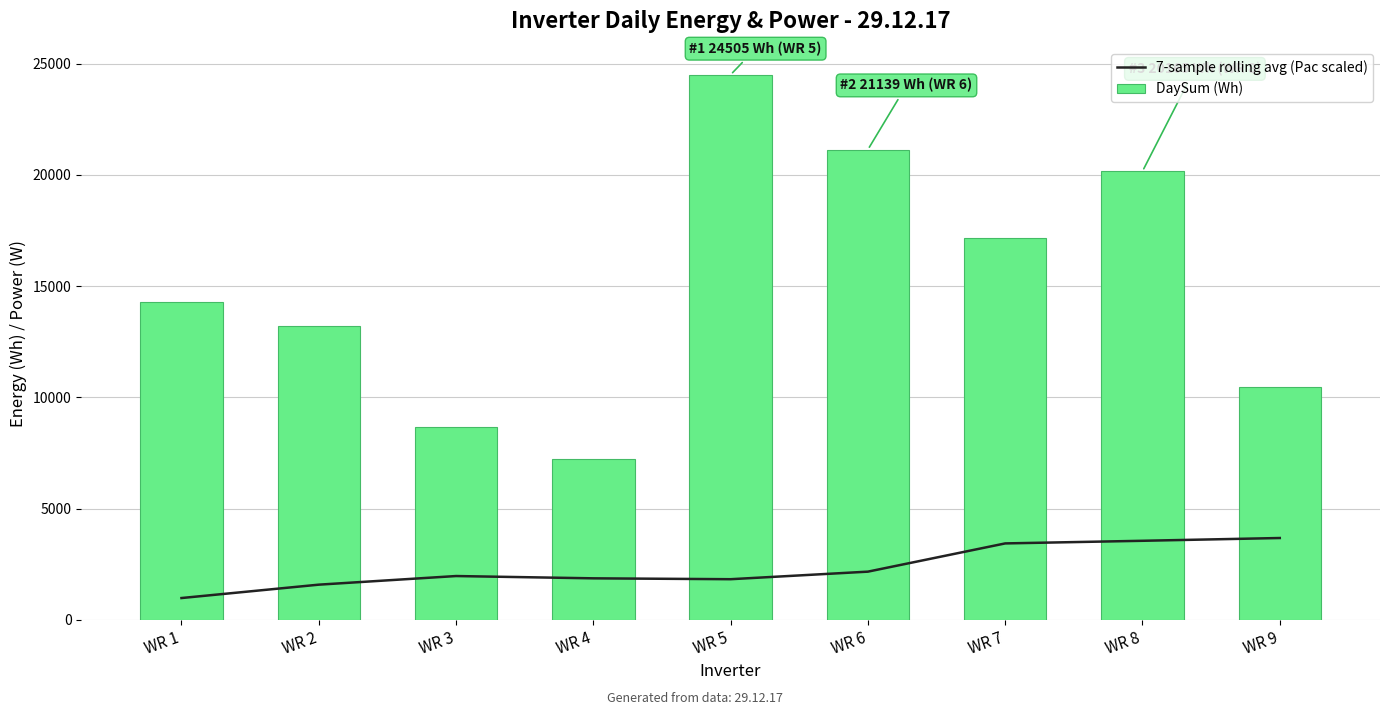

Rank the series by their maximum value, from highest to lowest.

DaySum (Wh), 7-sample rolling avg (Pac scaled)